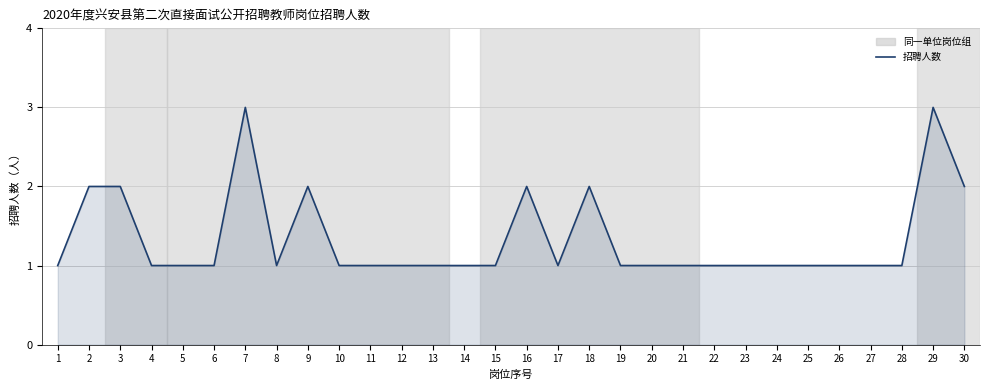

True or false: there are more than 2 points higher than both neighbors.

True